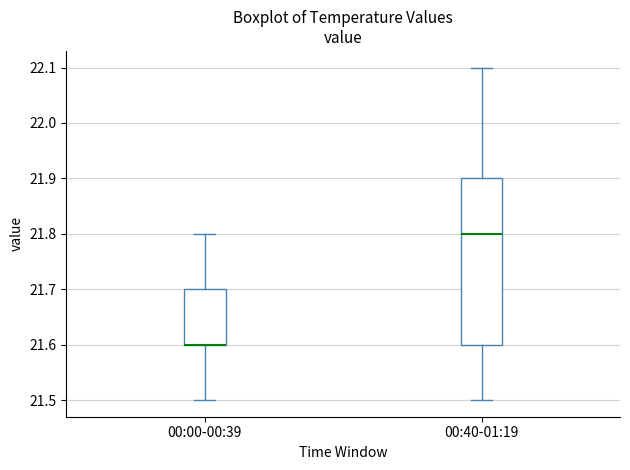

Reading left to right, read every box against the y-axis: the position of its median line, the range the box covers, and the ends of its whiskers. The values are not printed on the chart, so give them approximately, as read against the axis.

00:00-00:39: median 21.6 (drawn on the box's lower edge), box 21.6 to 21.7, whiskers 21.5 to 21.8
00:40-01:19: median 21.8, box 21.6 to 21.9, whiskers 21.5 to 22.1